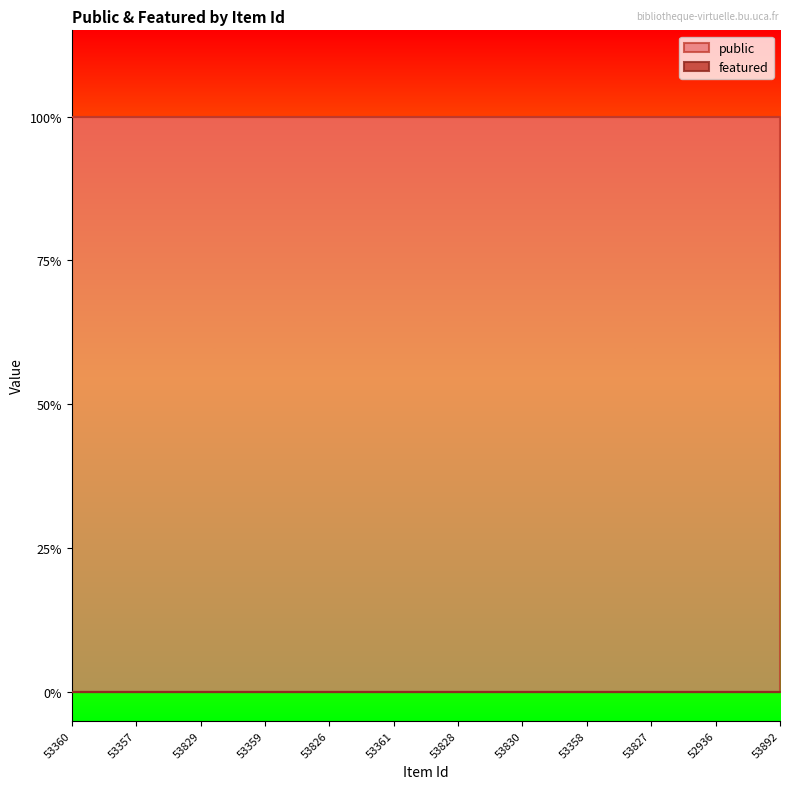

True or false: featured and public intersect in this chart.

False